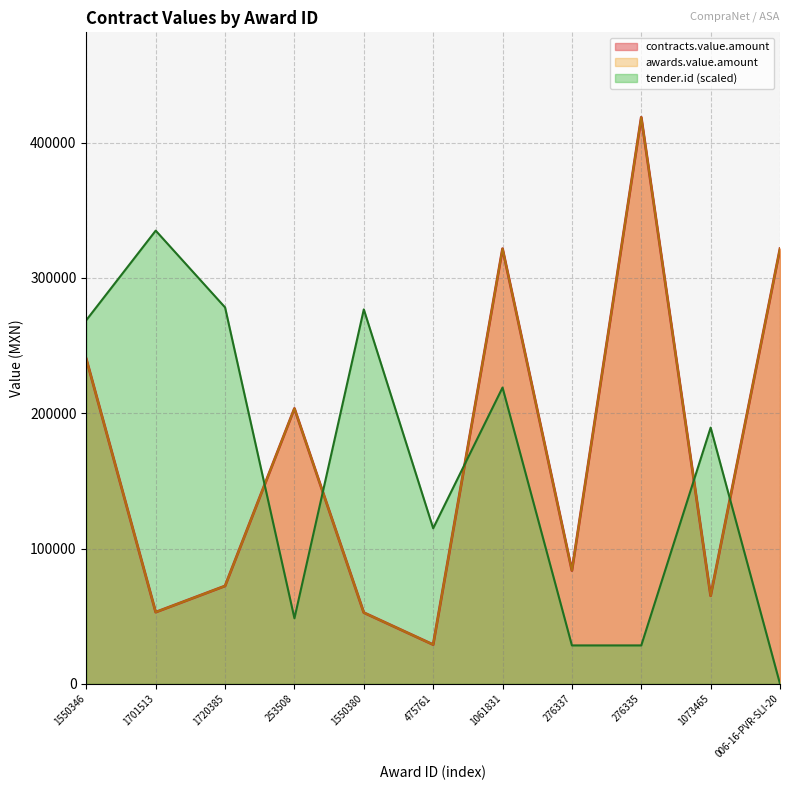

What is the value of the tender.id point at the 5th from the left?

276729.8